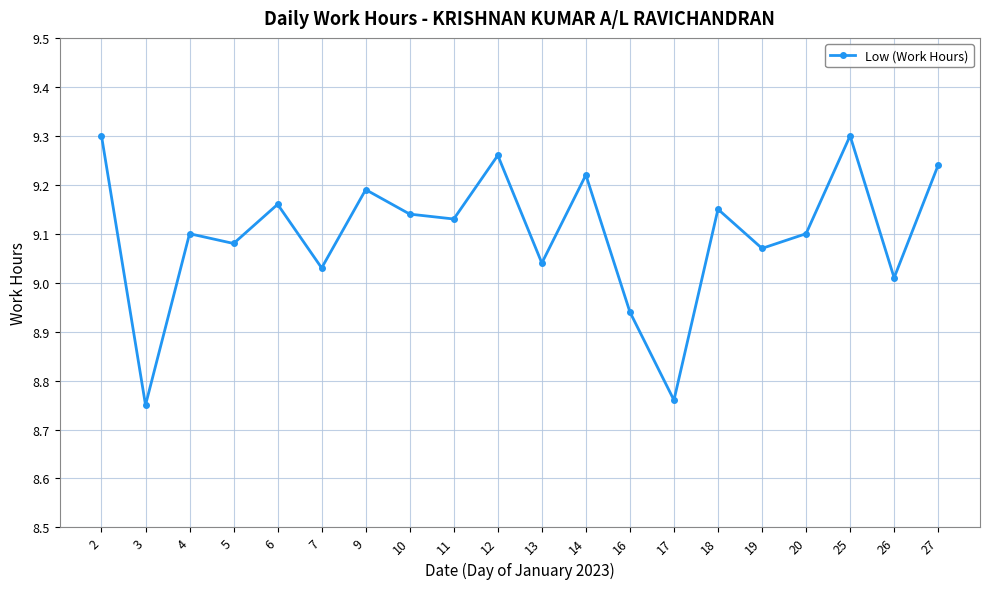

Is this an area chart (filled region under the line)?

No